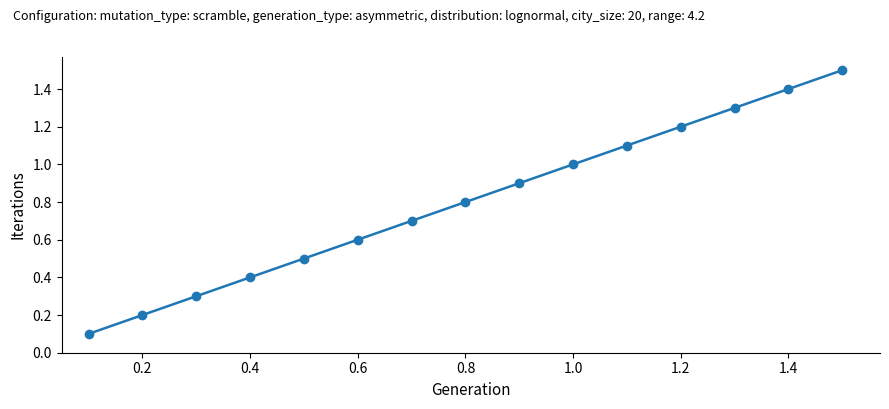

What is the greatest value displayed?

1.5